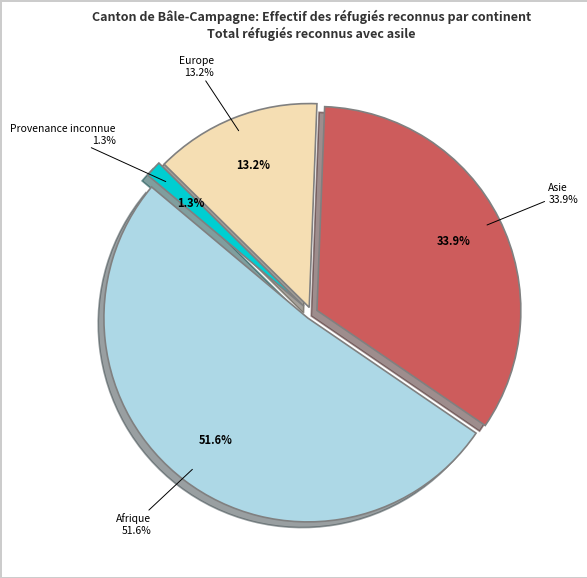

The Europe slice represents 22% of the pie. True or false?

False